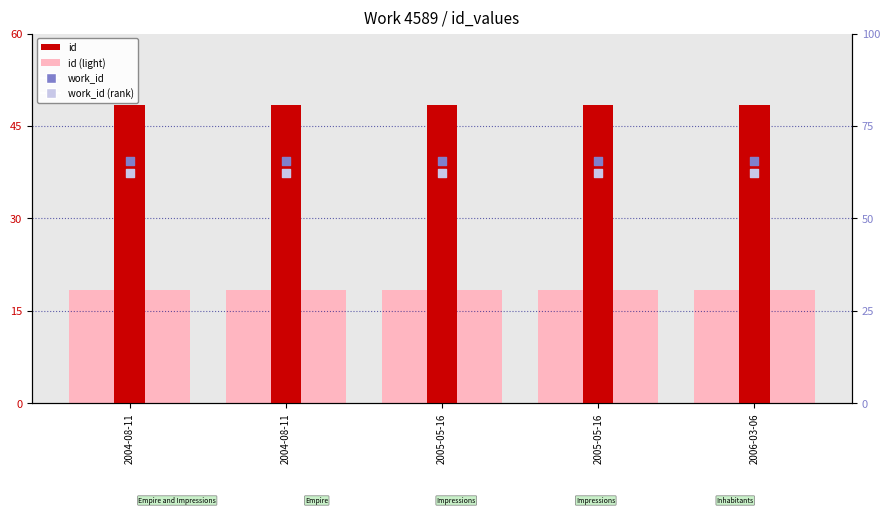

Which series contains the highest Y value?

work_id